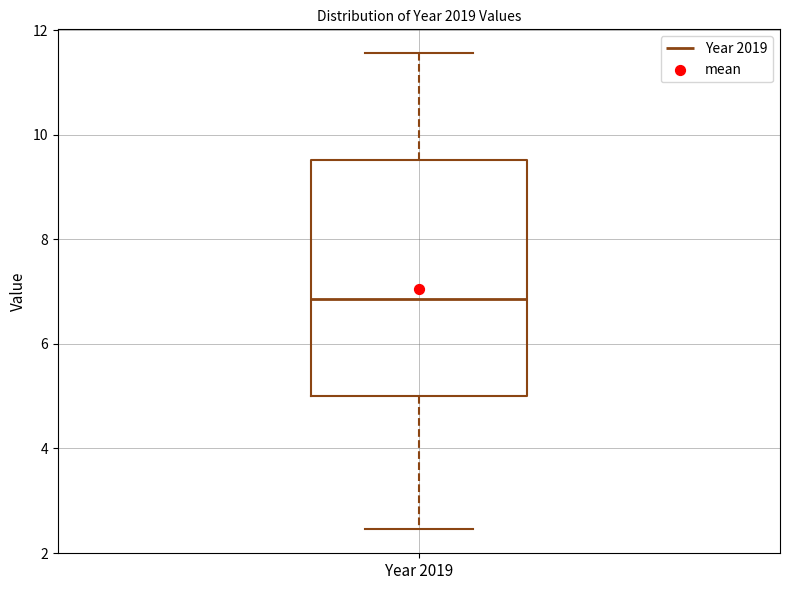

Where does the upper whisker of the box for Year 2019 end on the y-axis? The values are not printed on the chart, so give them approximately, as read against the axis.

11.6